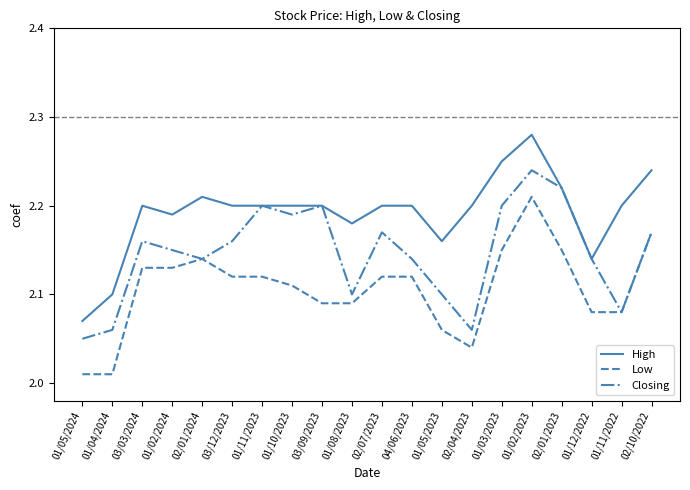

How many series are shown in this chart?

3